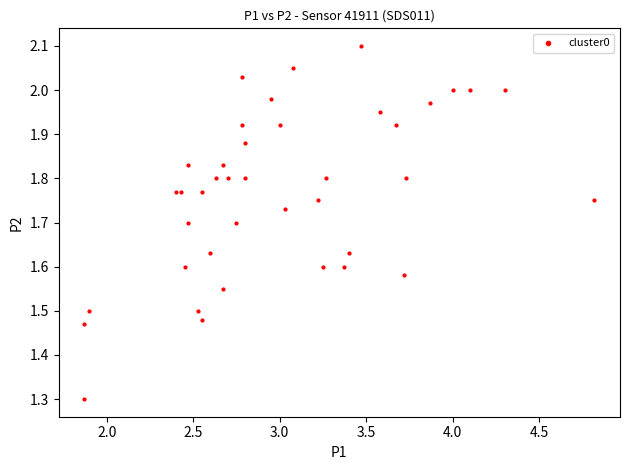

What Y value in the scatter plot is closest to 1?

1.3